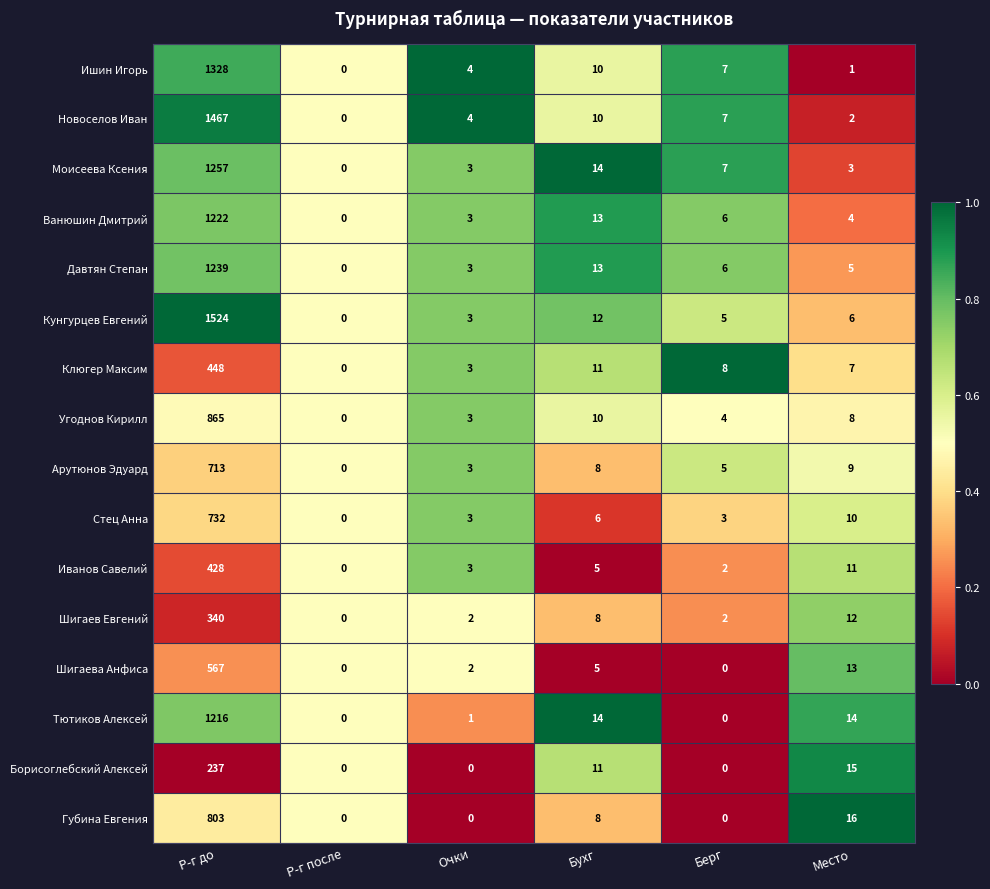

True or false: Ишин Игорь has a value of 7 at Очки.

False